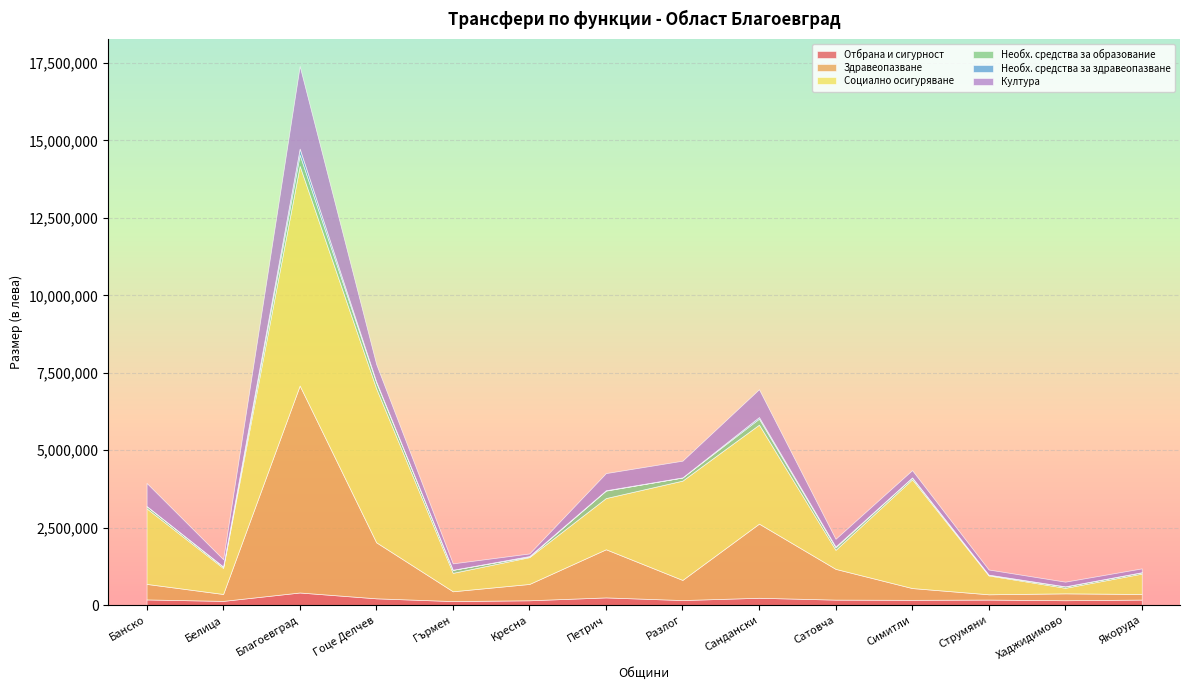

At which category is the sum across all series the highest?

Благоевград